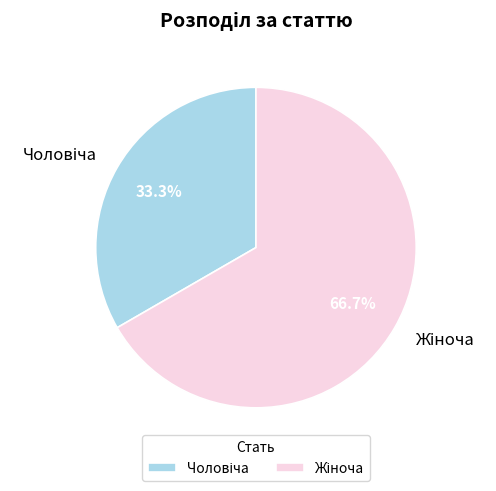

Is there any slice that represents more than half of the pie?

Yes